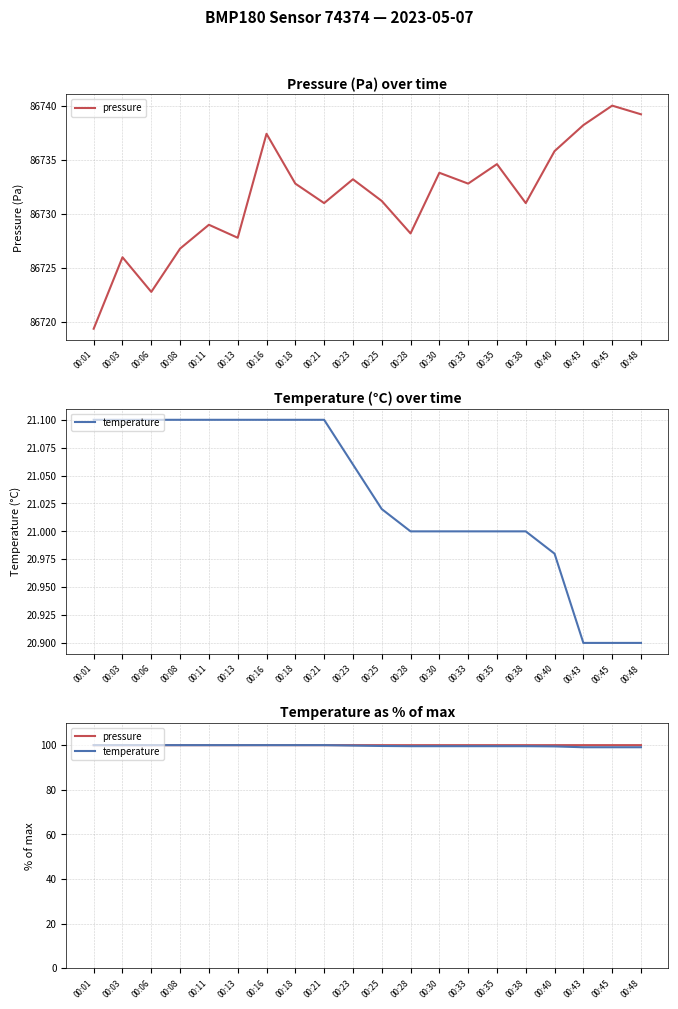

How many intersections are there between temperature and pressure?

1